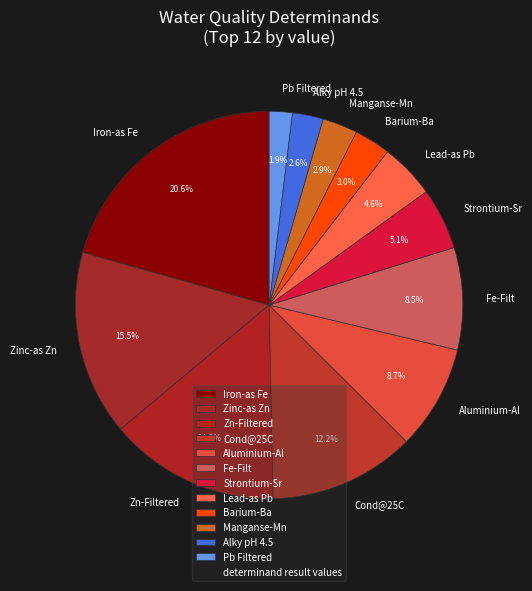

Does Fe-Filt represent more than half of the total?

No